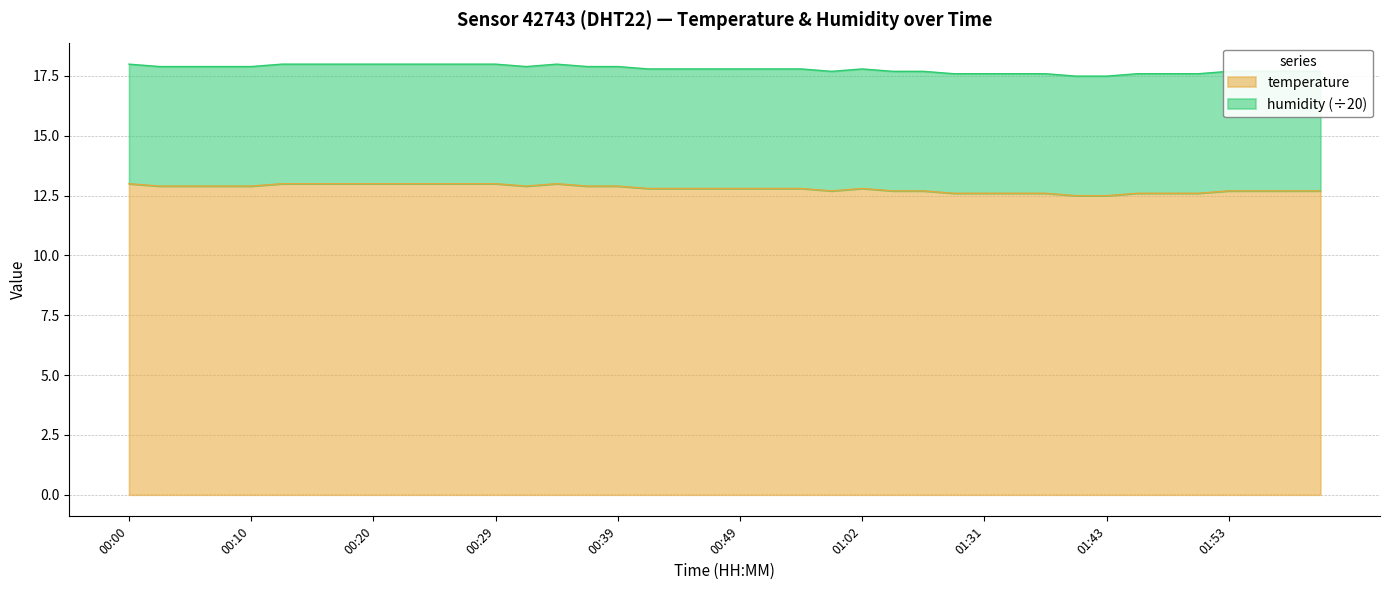

True or false: the data shows 28.3 at 01:02.

False